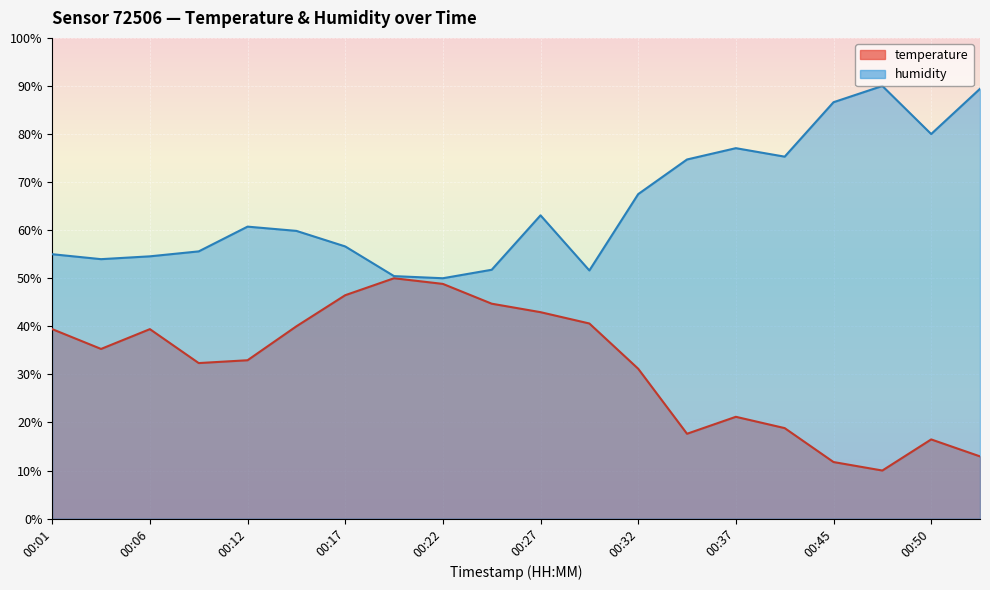

What is the total value across all series at 00:50?

96.5